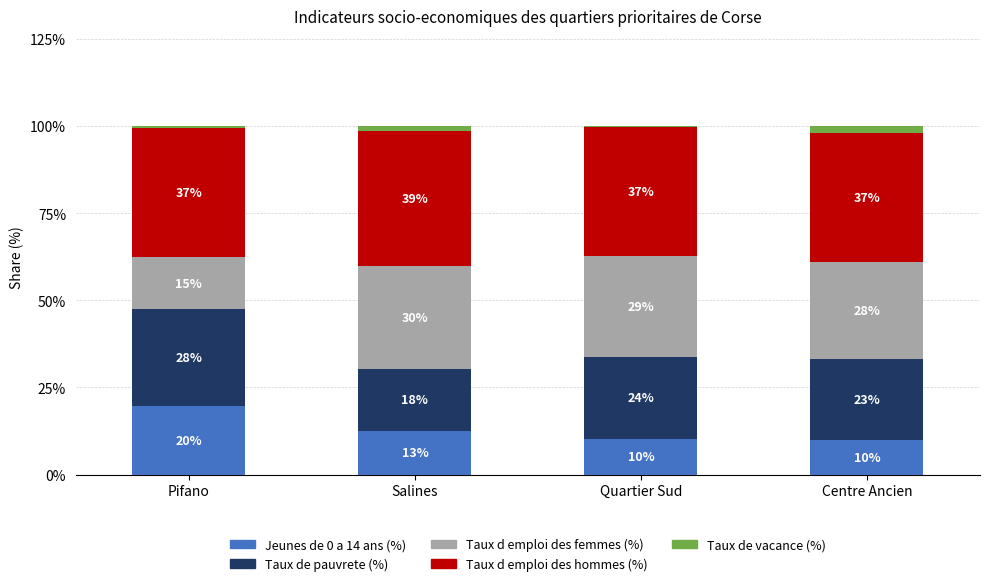

What is the difference between the maximum and minimum values in the Taux de vacance (%) series?

1.8